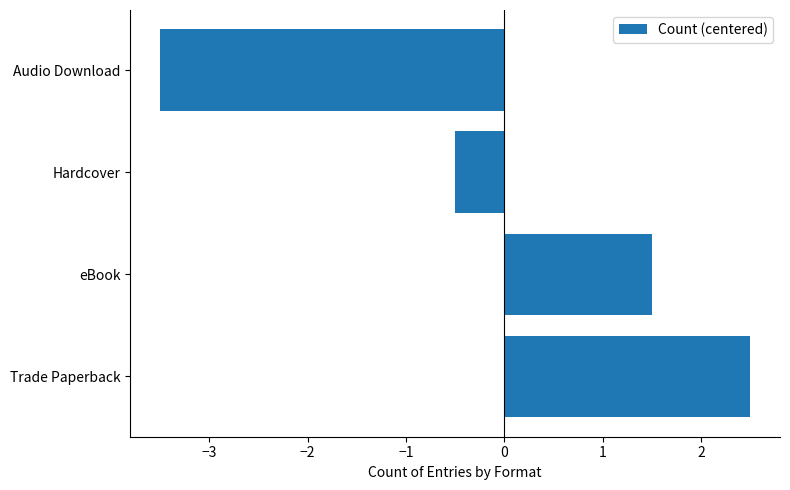

Reading top to bottom, list all the values displayed in this chart.

-3.5	-0.5	1.5	2.5